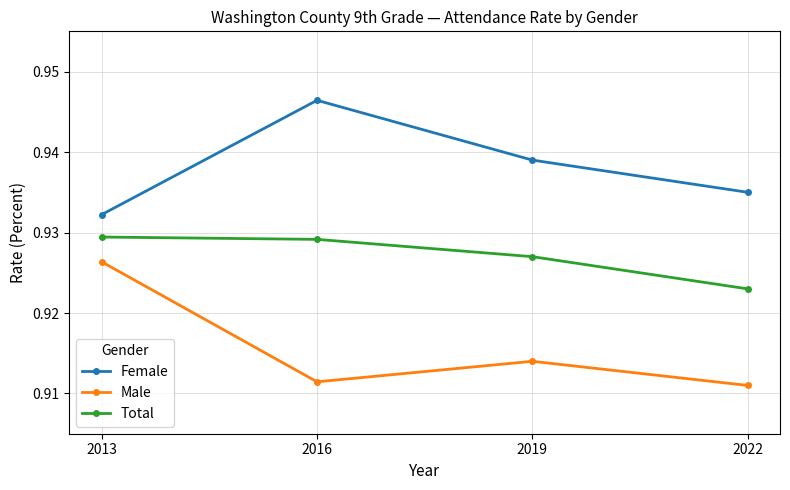

List the series in order of their peak value, highest first.

Female, Total, Male